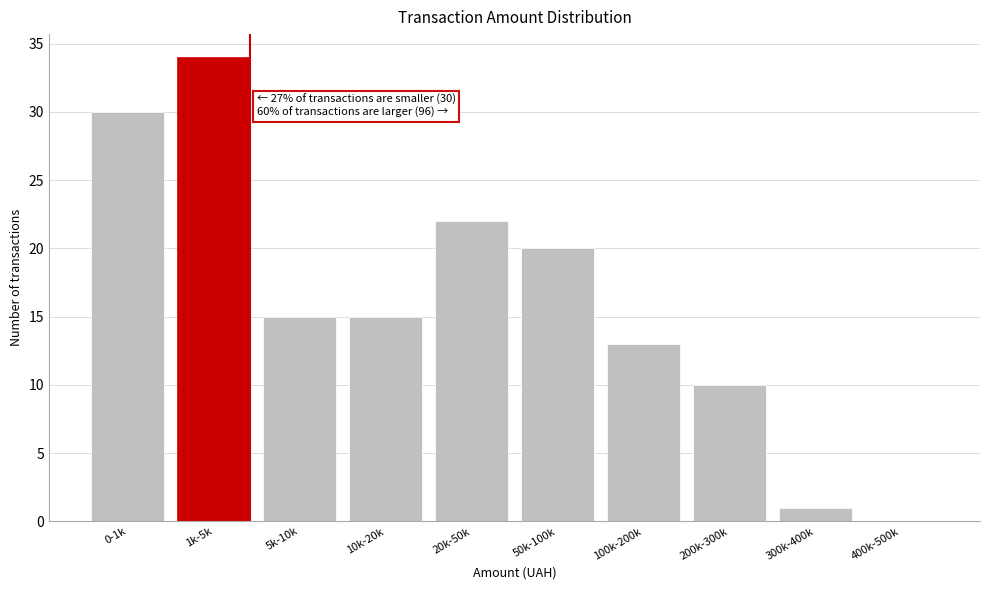

Reading left to right, list all the values displayed in this chart.

0-1k=30	1k-5k=34	5k-10k=15	10k-20k=15	20k-50k=22	50k-100k=20	100k-200k=13	200k-300k=10	300k-400k=1	400k-500k=0